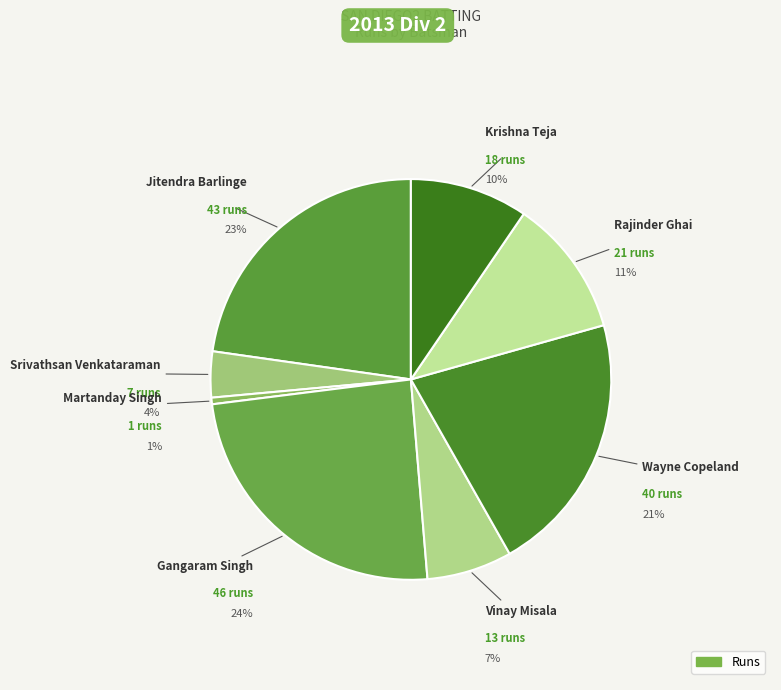

Is it true that Akash Jagannathan is 1% of the pie?

False